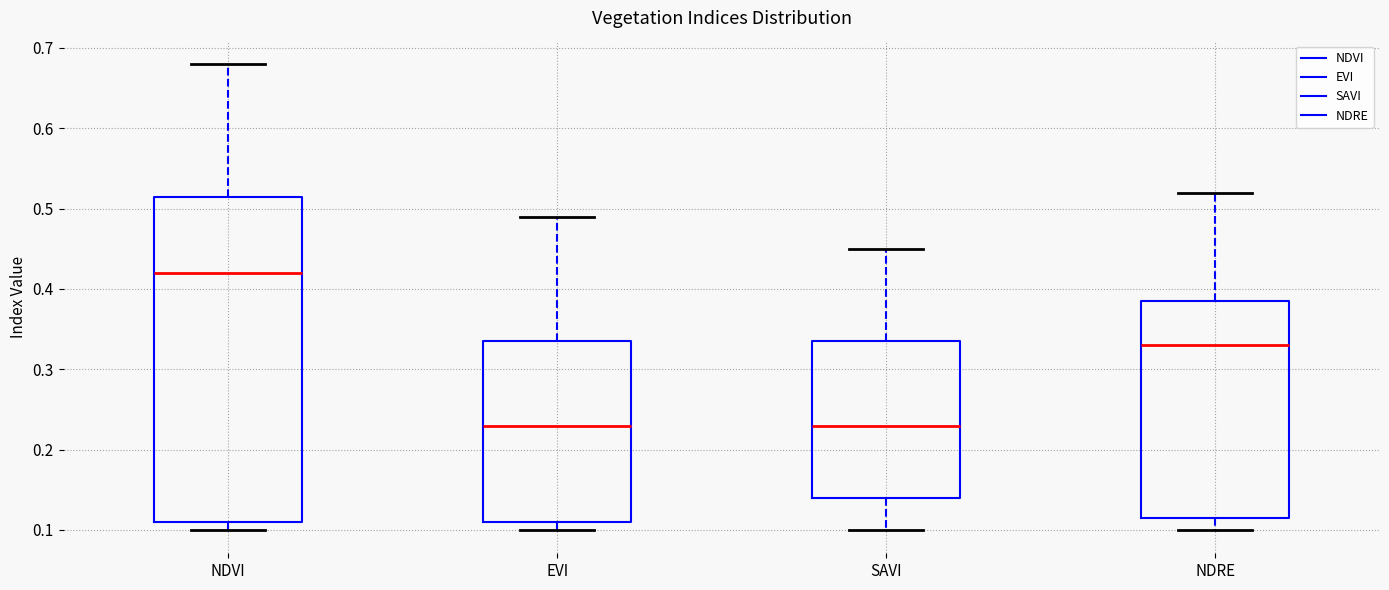

Where does the median line of the box for NDRE sit on the y-axis? The values are not printed on the chart, so give them approximately, as read against the axis.

0.33